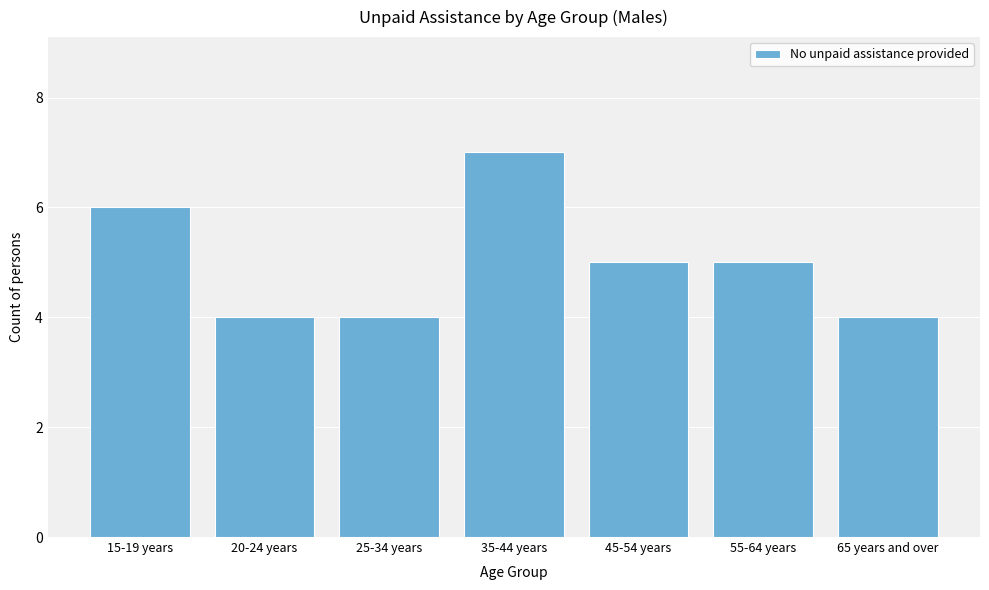

Reading left to right, extract all data points from this chart.

15-19 years=6	20-24 years=4	25-34 years=4	35-44 years=7	45-54 years=5	55-64 years=5	65 years and over=4